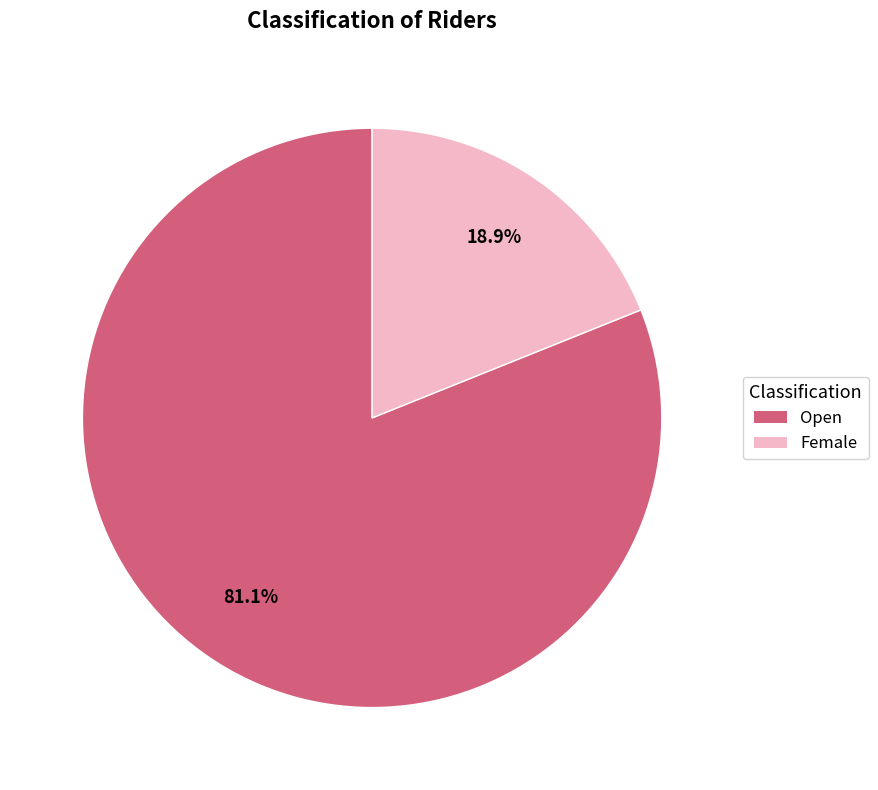

Count the number of slices in the pie.

2